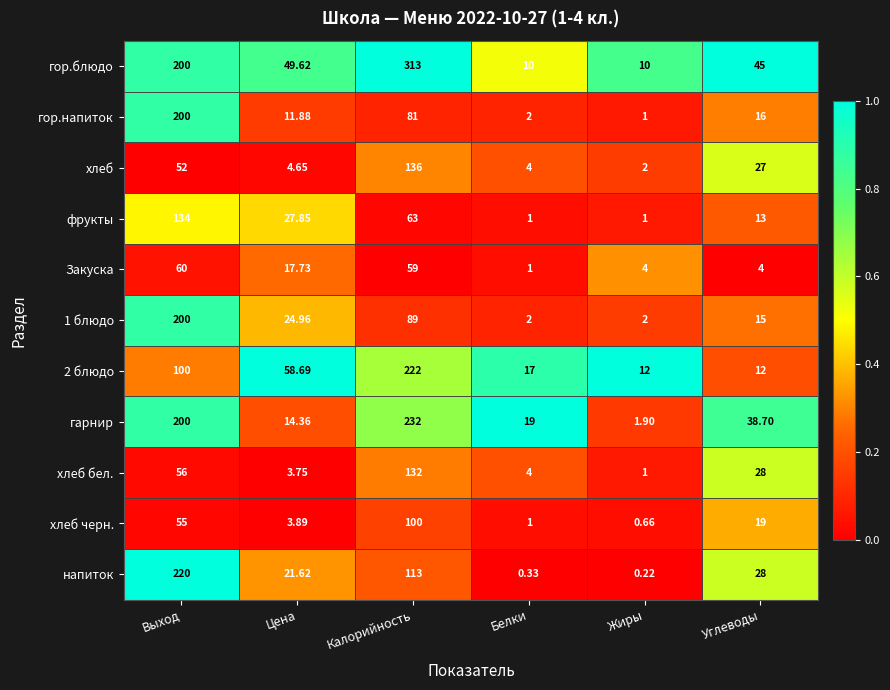

Rank the categories by напиток value from highest to lowest.

Выход, Калорийность, Углеводы, Цена, Белки, Жиры